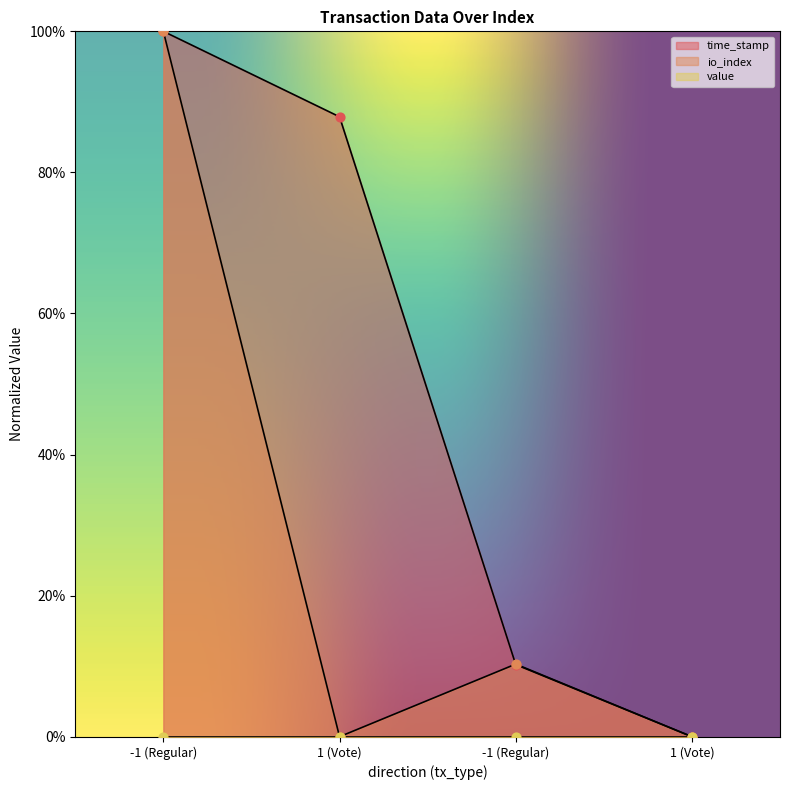

Which series has the largest total across all categories?

time_stamp